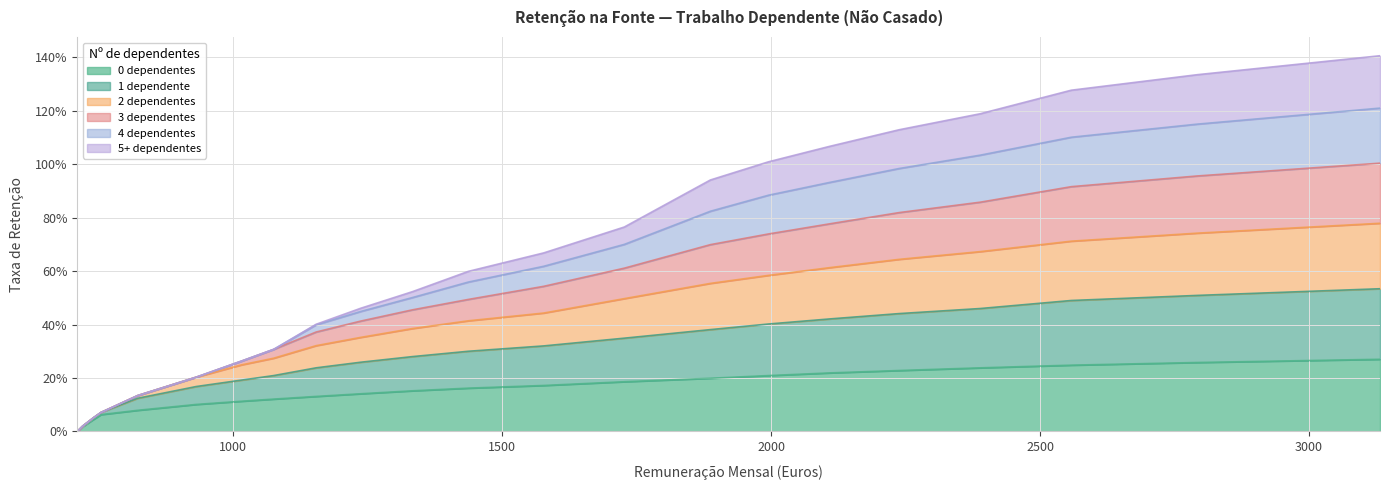

At how many categories does at least one series exceed 0?

21